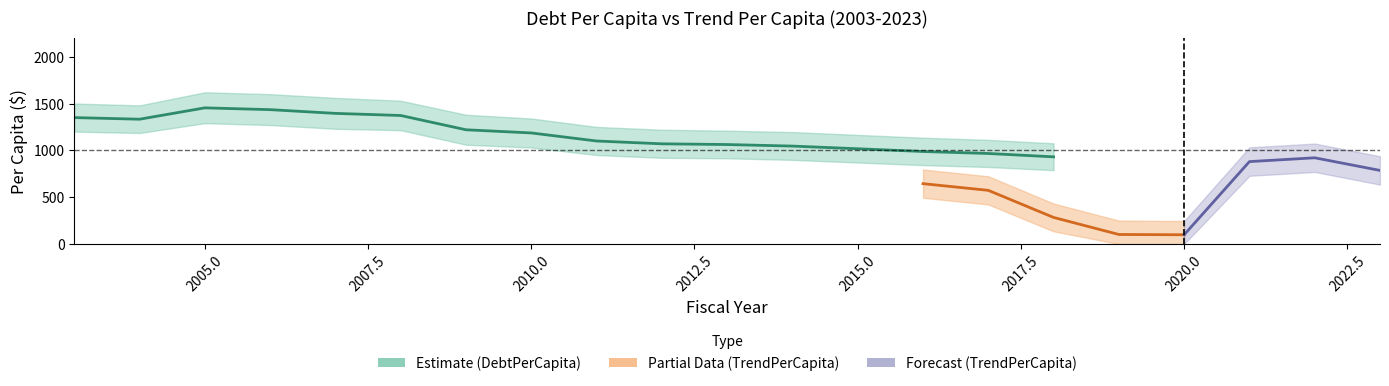

Which category has the lowest value across all series?

2020